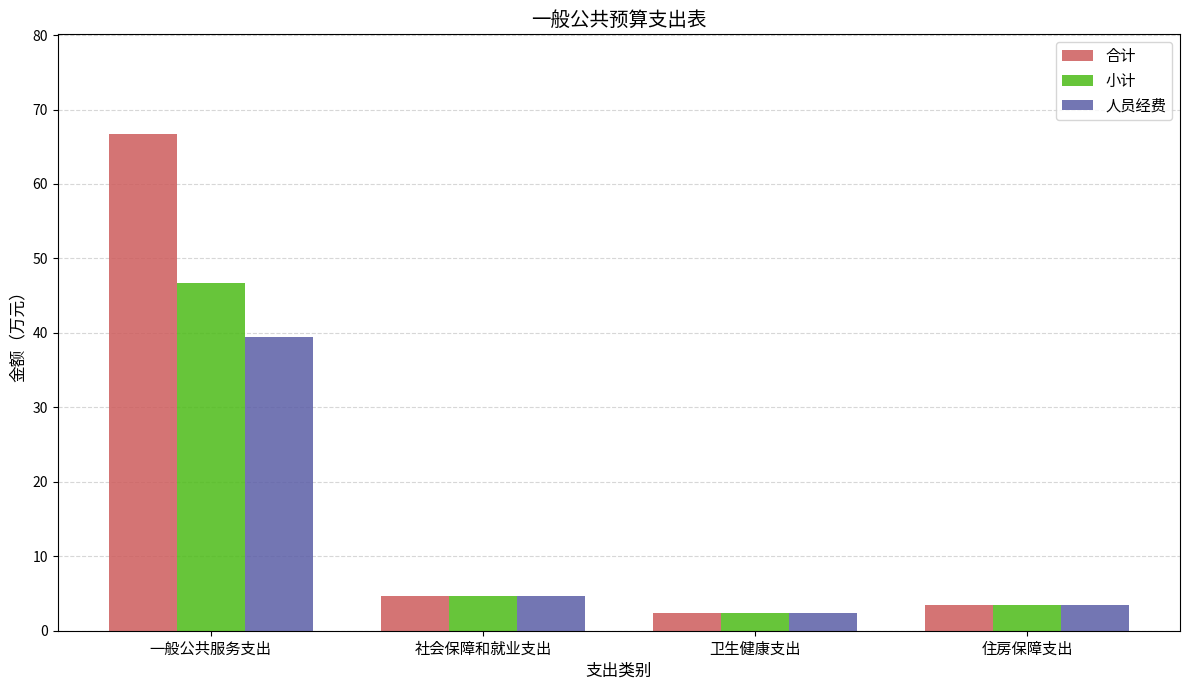

What value does the 小计 series have at 卫生健康支出?

2.4